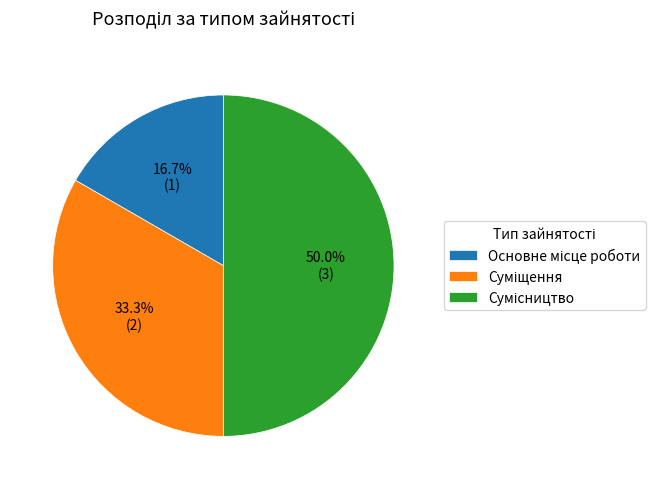

Rank the categories by value from lowest to highest.

Основне місце роботи, Суміщення, Сумісництво